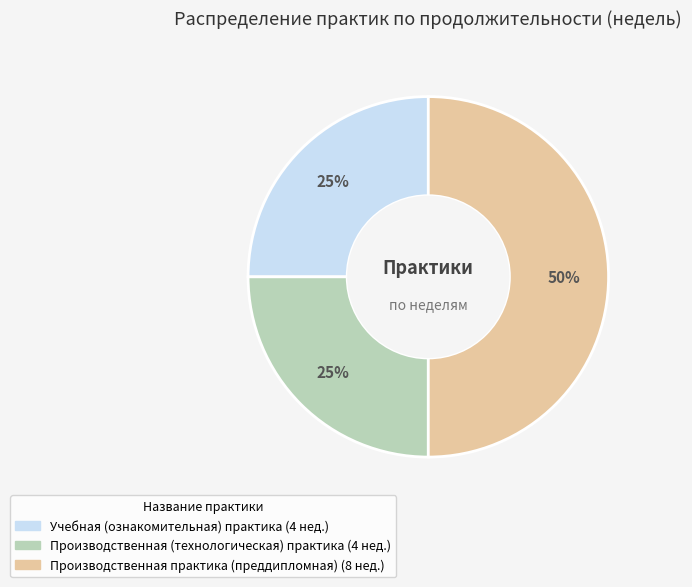

Is the sum of Производственная практика (преддипломная) and Учебная (ознакомительная) практика greater than half?

Yes